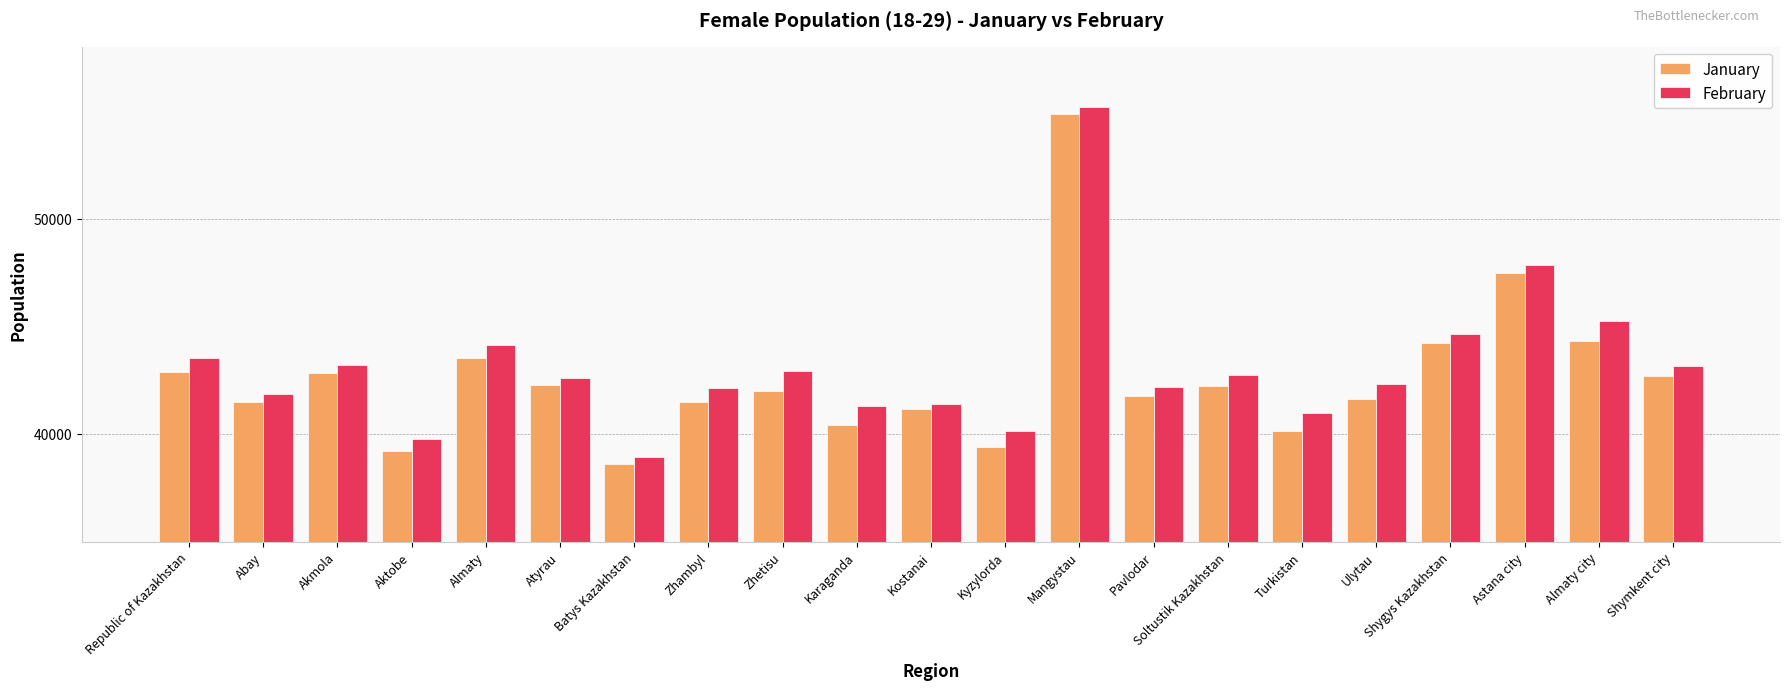

Count the number of data series in this chart.

2